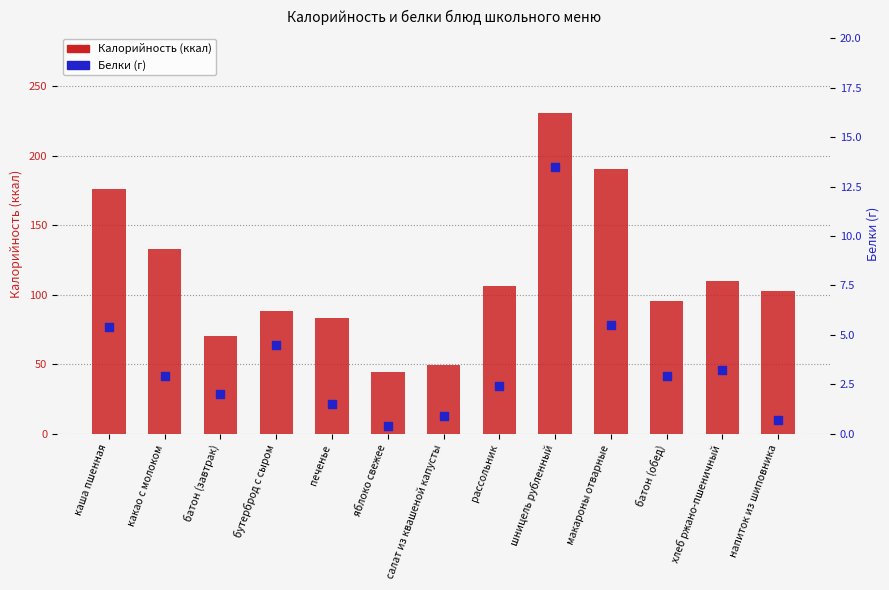

At how many categories does at least one series exceed 55?

11